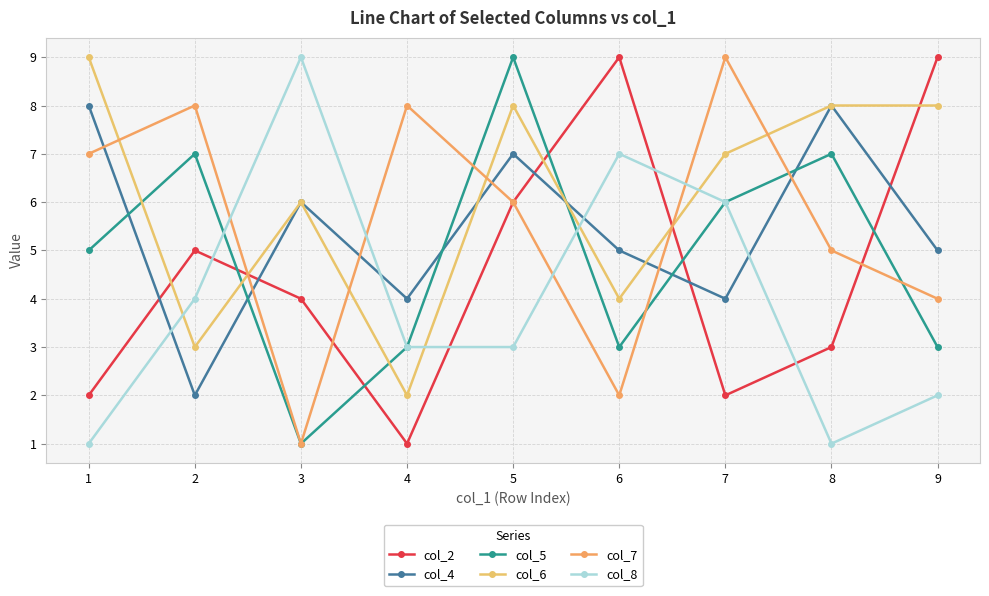

Is it true that col_8 equals 4 at 3?

False